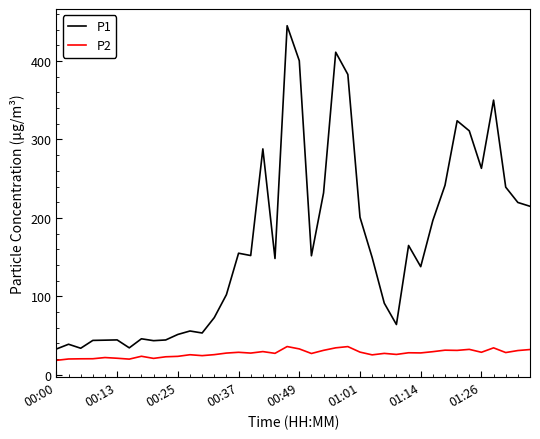

True or false: P1 and P2 cross at least once.

False